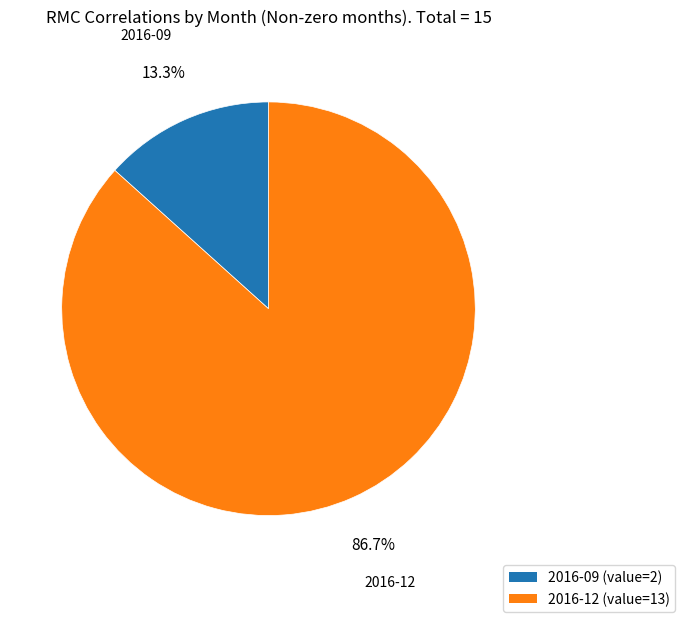

What percentage is the 2016-12 slice, to the nearest percent?

87%